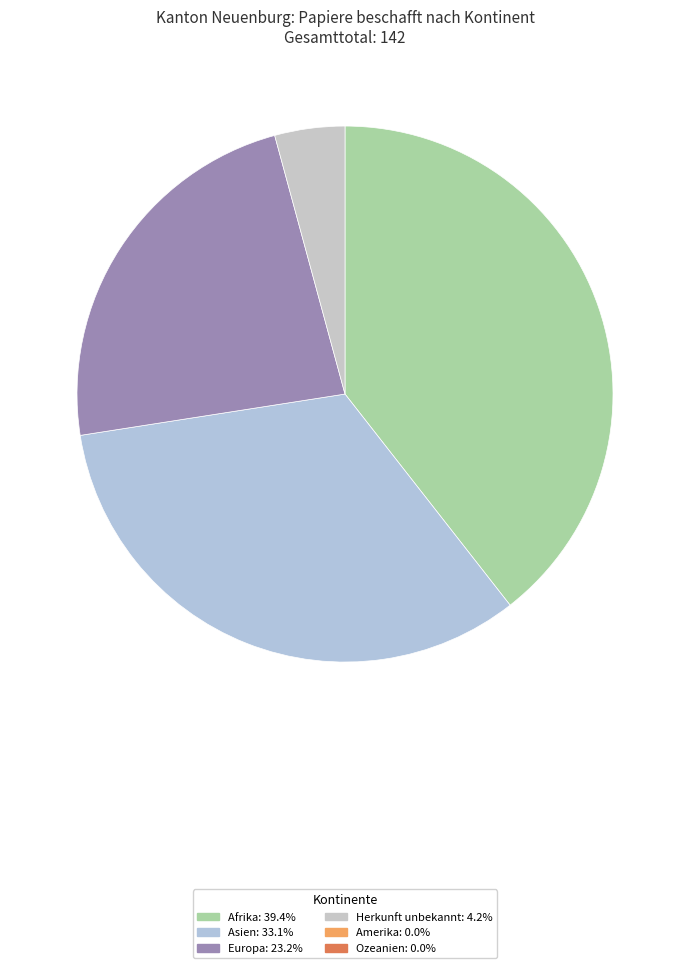

Does any single category account for the majority?

No